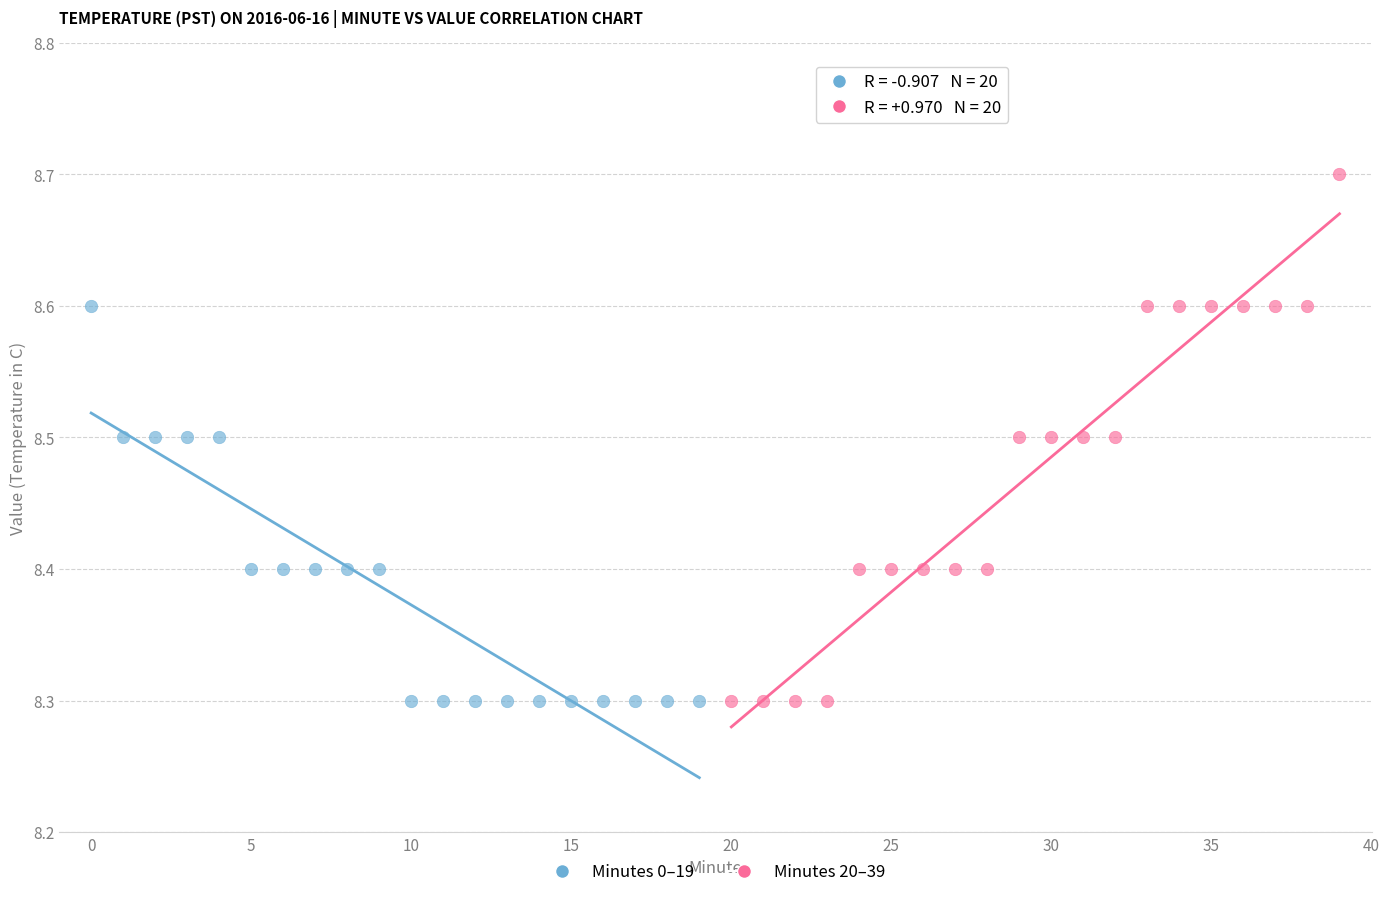

Which series reaches the maximum Y coordinate?

Minutes 20–39